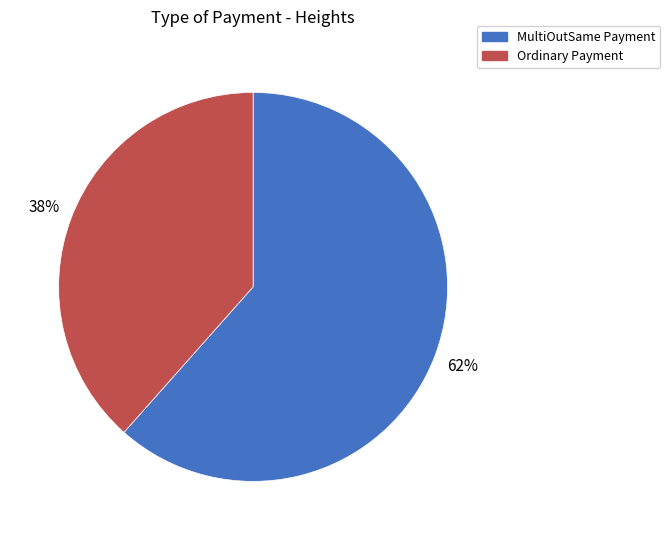

To the nearest percent, what is the average slice percentage?

50%